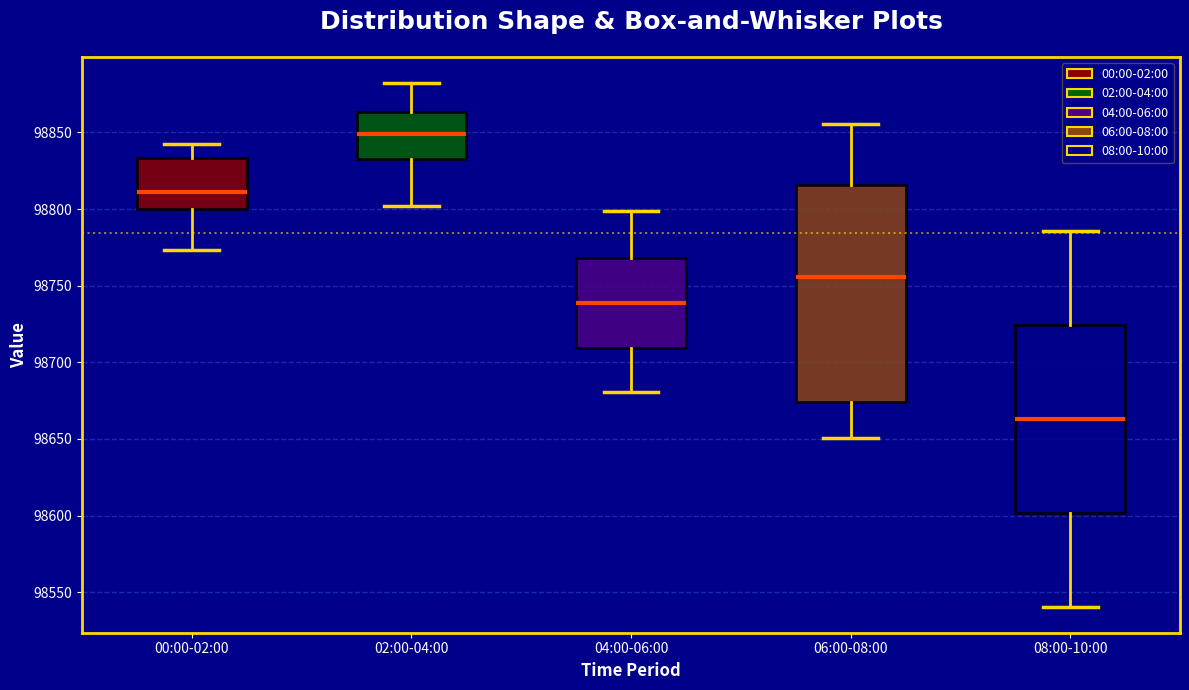

Where is the upper edge of the box for 02:00-04:00 on the y-axis? The values are not printed on the chart, so give them approximately, as read against the axis.

98865